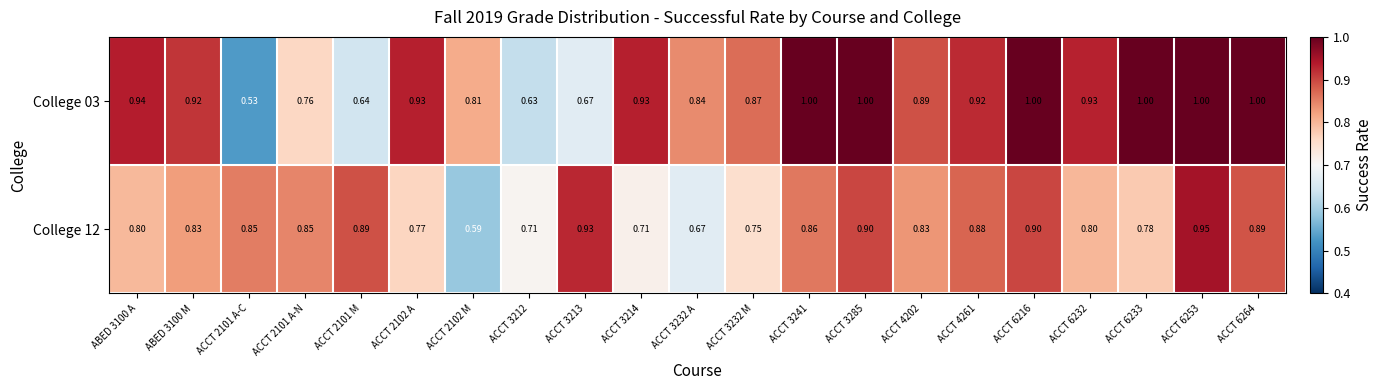

Reading left to right, list all the values displayed in this chart.

College 03: ABED 3100 A=0.9	ABED 3100 M=0.9	ACCT 2101 A-C=0.5	ACCT 2101 A-N=0.8	ACCT 2101 M=0.6	ACCT 2102 A=0.9	ACCT 2102 M=0.8	ACCT 3212=0.6	ACCT 3213=0.7	ACCT 3214=0.9	ACCT 3232 A=0.8	ACCT 3232 M=0.9	ACCT 3241=1.0	ACCT 3285=1.0	ACCT 4202=0.9	ACCT 4261=0.9	ACCT 6216=1.0	ACCT 6232=0.9	ACCT 6233=1.0	ACCT 6253=1.0	ACCT 6264=1.0
College 12: ABED 3100 A=0.8	ABED 3100 M=0.8	ACCT 2101 A-C=0.8	ACCT 2101 A-N=0.8	ACCT 2101 M=0.9	ACCT 2102 A=0.8	ACCT 2102 M=0.6	ACCT 3212=0.7	ACCT 3213=0.9	ACCT 3214=0.7	ACCT 3232 A=0.7	ACCT 3232 M=0.8	ACCT 3241=0.9	ACCT 3285=0.9	ACCT 4202=0.8	ACCT 4261=0.9	ACCT 6216=0.9	ACCT 6232=0.8	ACCT 6233=0.8	ACCT 6253=0.9	ACCT 6264=0.9